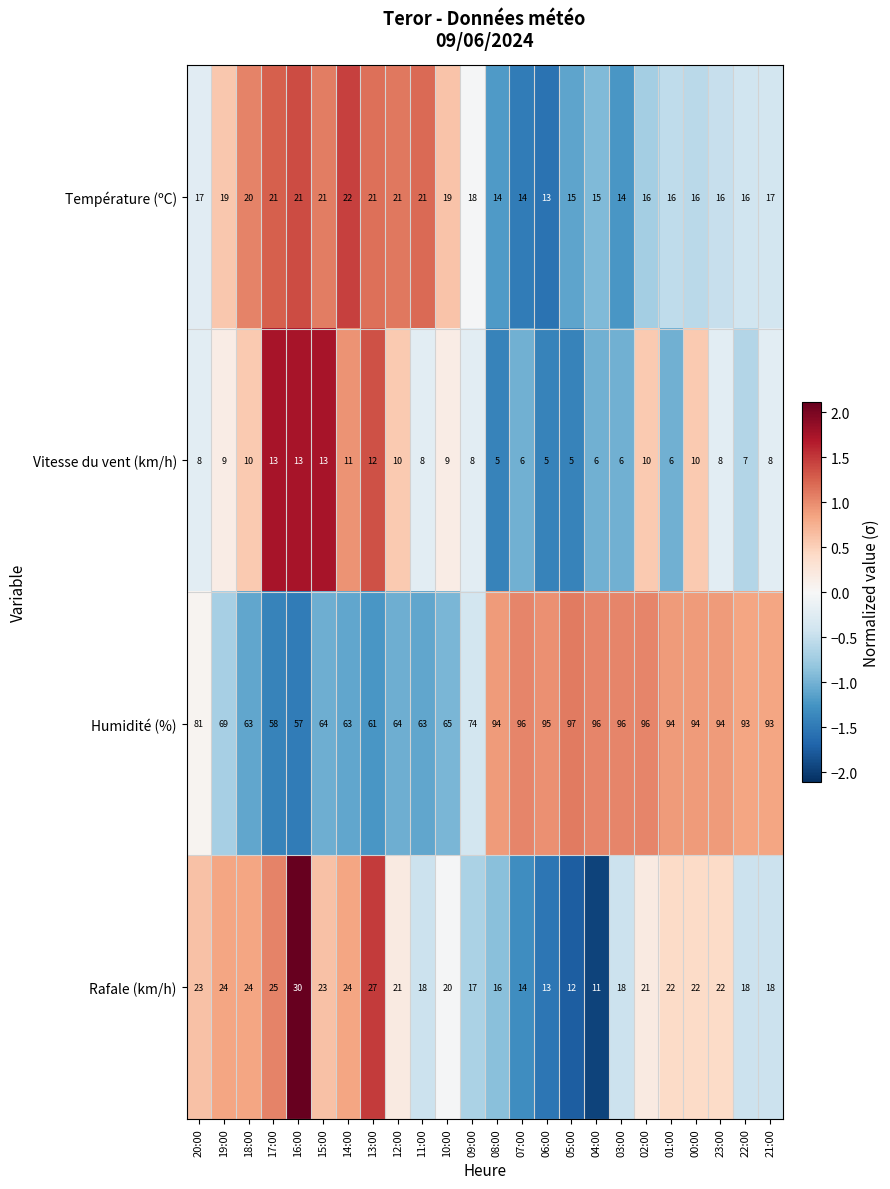

What is the total value across all series at 18:00?

117